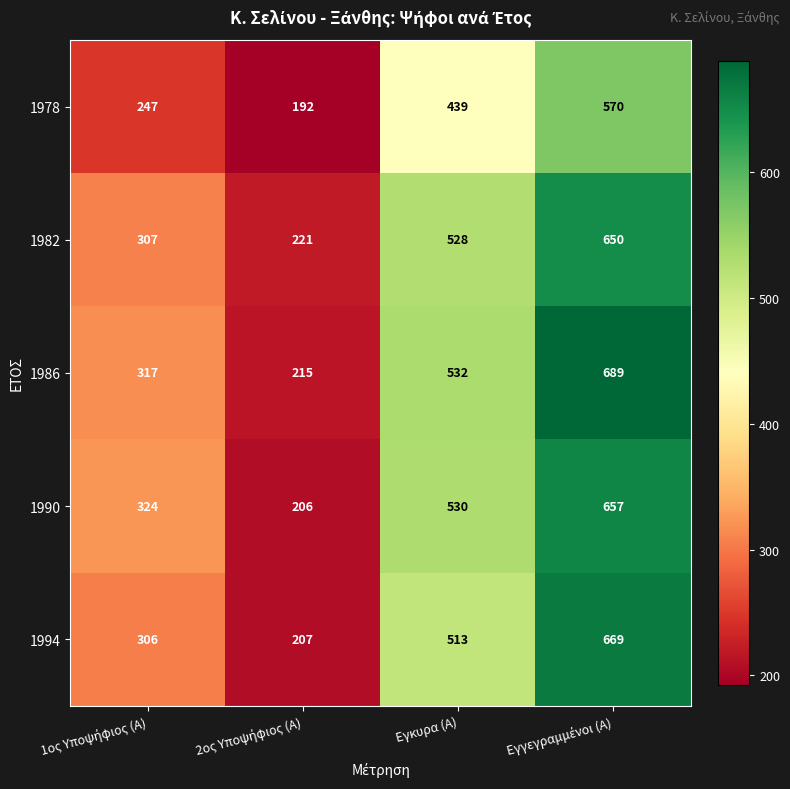

What is the minimum value shown in the chart?

192